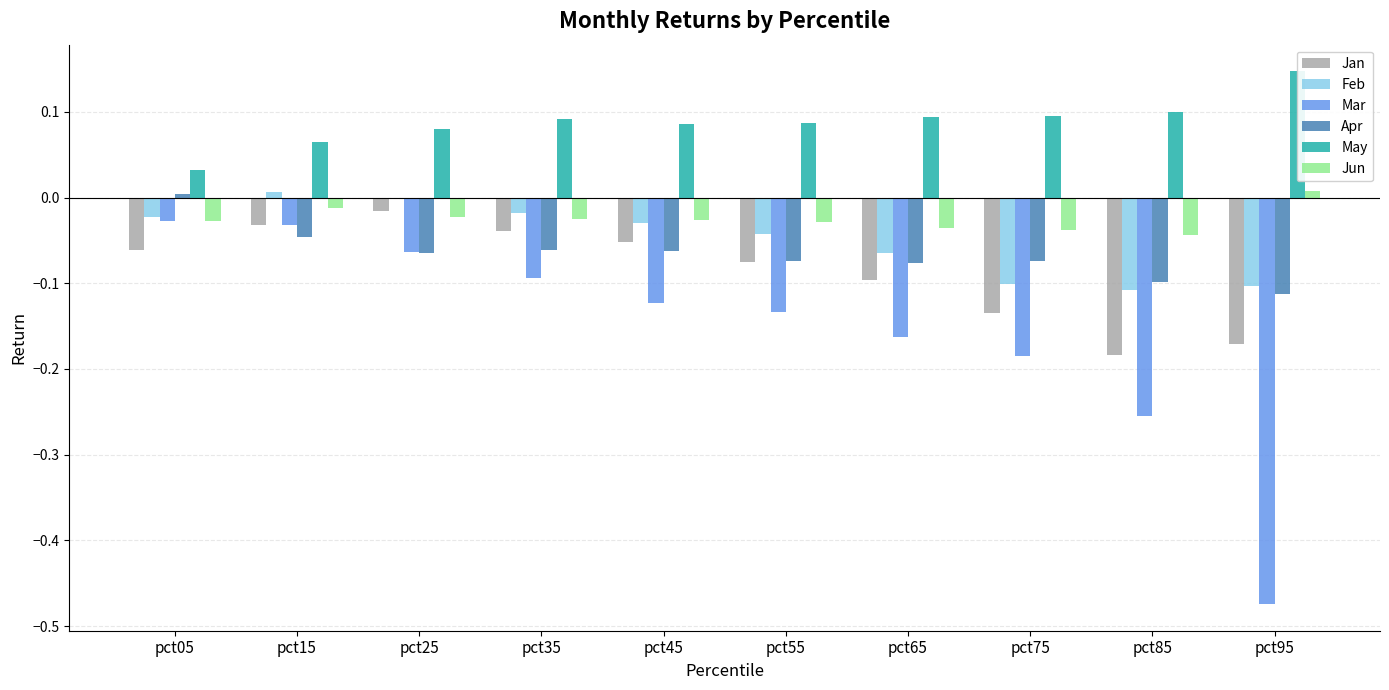

Reading left to right, list all the values displayed in this chart.

Jan: -0.1	-0.0	-0.0	-0.0	-0.1	-0.1	-0.1	-0.1	-0.2	-0.2
Feb: -0.0	0.0	-0.0	-0.0	-0.0	-0.0	-0.1	-0.1	-0.1	-0.1
Mar: -0.0	-0.0	-0.1	-0.1	-0.1	-0.1	-0.2	-0.2	-0.3	-0.5
Apr: 0.0	-0.0	-0.1	-0.1	-0.1	-0.1	-0.1	-0.1	-0.1	-0.1
May: 0.0	0.1	0.1	0.1	0.1	0.1	0.1	0.1	0.1	0.1
Jun: -0.0	-0.0	-0.0	-0.0	-0.0	-0.0	-0.0	-0.0	-0.0	0.0